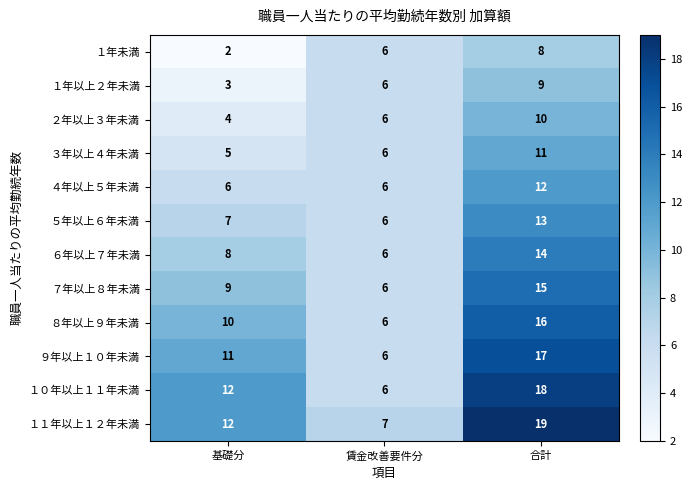

At which category is the sum across all series the highest?

合計